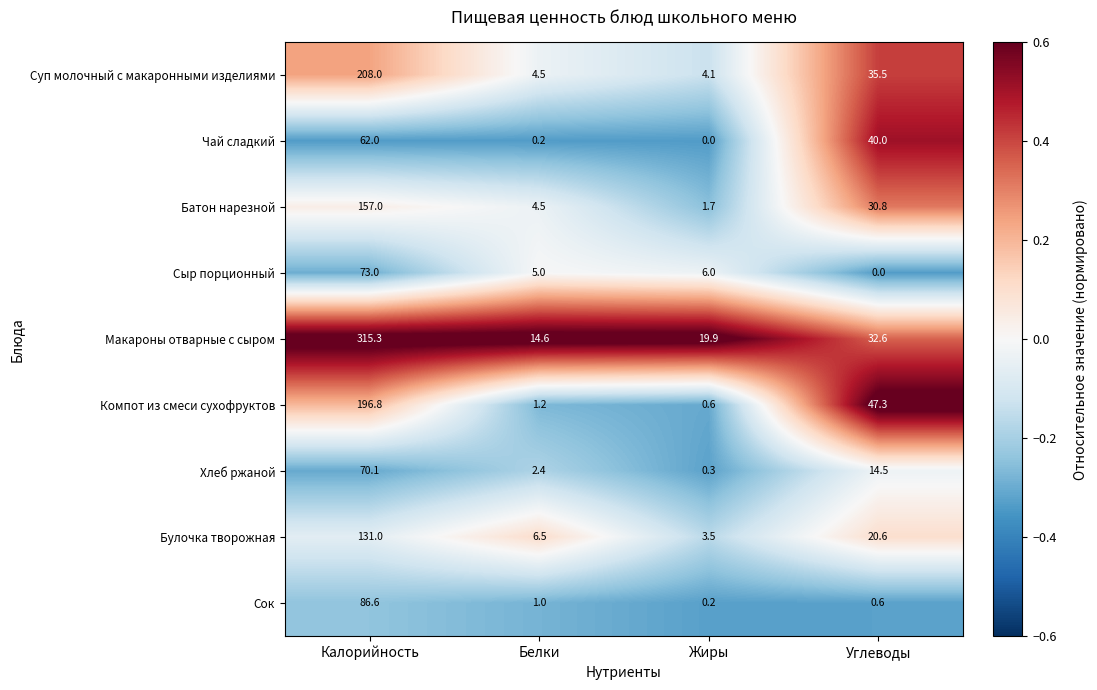

Which series changed the most between Белки and Жиры?

Макароны отварные с сыром